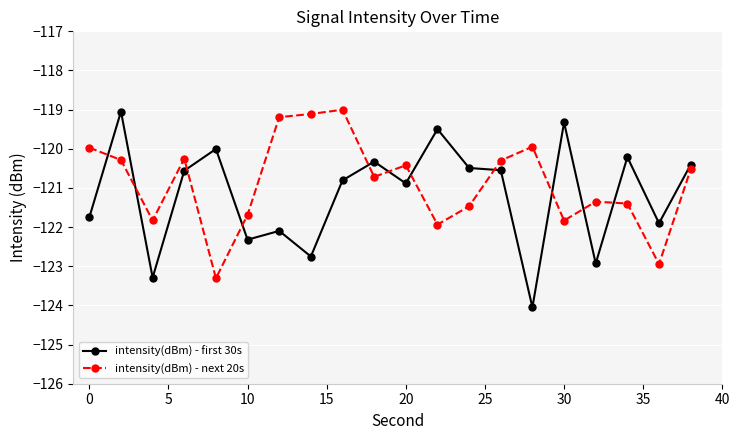

How many times do intensity(dBm) - first 30s and intensity(dBm) - next 20s cross each other?

11